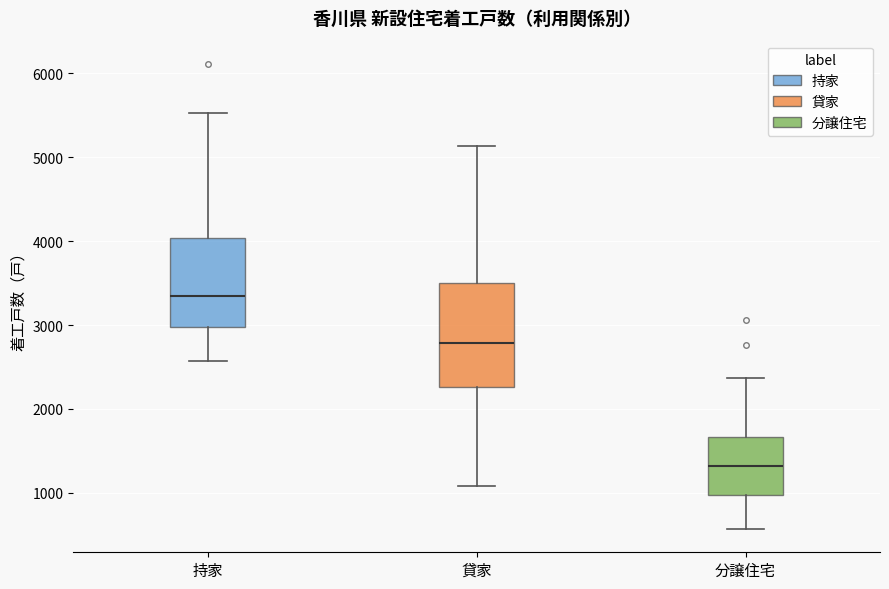

Reading left to right, transcribe this box plot: for each box, give where its median line is, the range the box spans, and where its two whiskers end, as read against the y-axis. The values are not printed on the chart, so give them approximately, as read against the axis.

持家: median 3300, box 3000 to 4000, whiskers 2600 to 5500
貸家: median 2800, box 2300 to 3500, whiskers 1100 to 5100
分譲住宅: median 1300, box 1000 to 1700, whiskers 600 to 2400